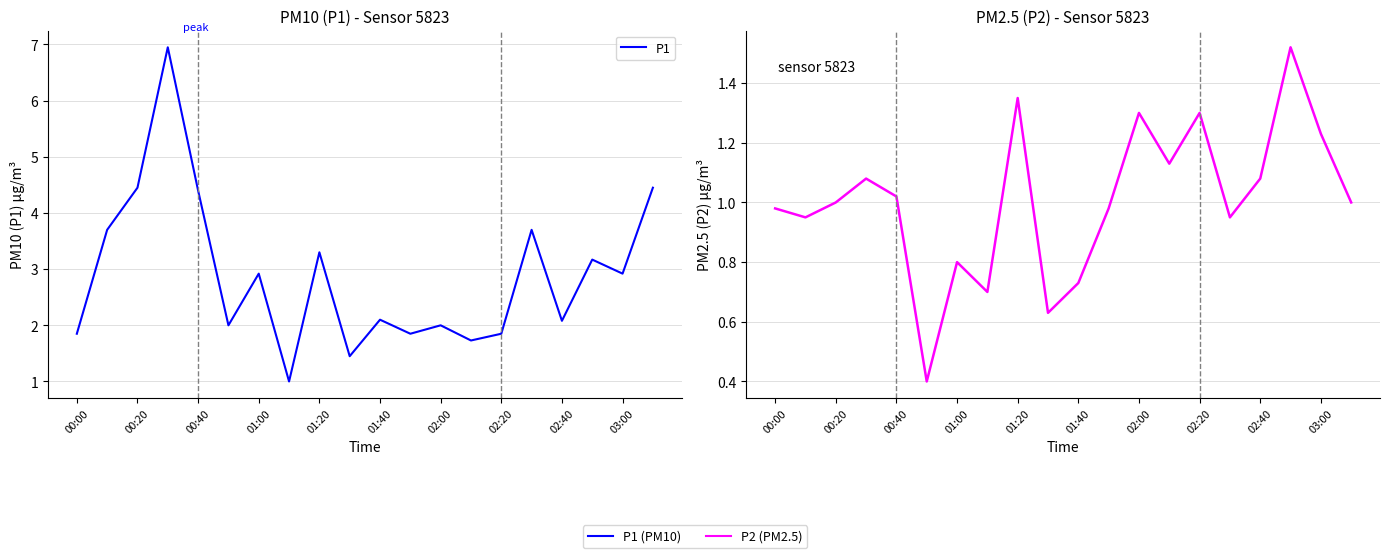

How many lines are shown in the chart?

2